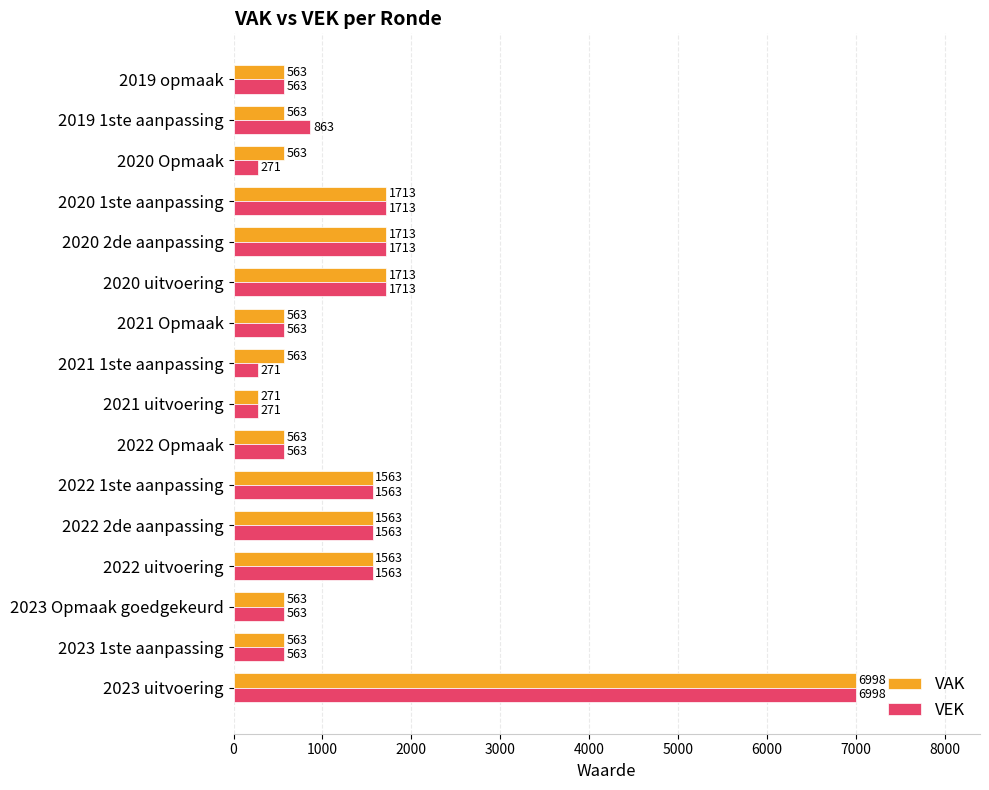

The value of VAK at 2019 1ste aanpassing is 204. True or false?

False